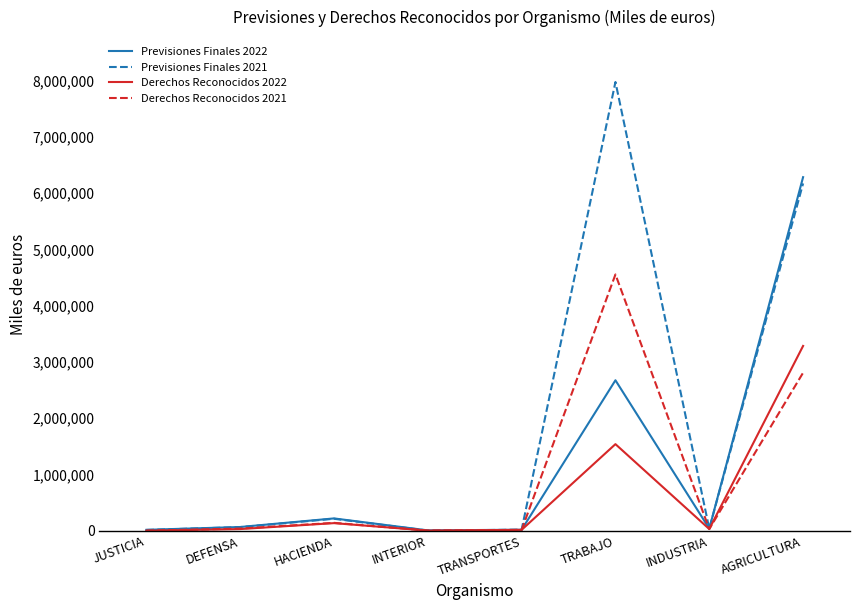

What are all the series names shown in the legend?

Previsiones Finales 2022, Previsiones Finales 2021, Derechos Reconocidos 2022, Derechos Reconocidos 2021